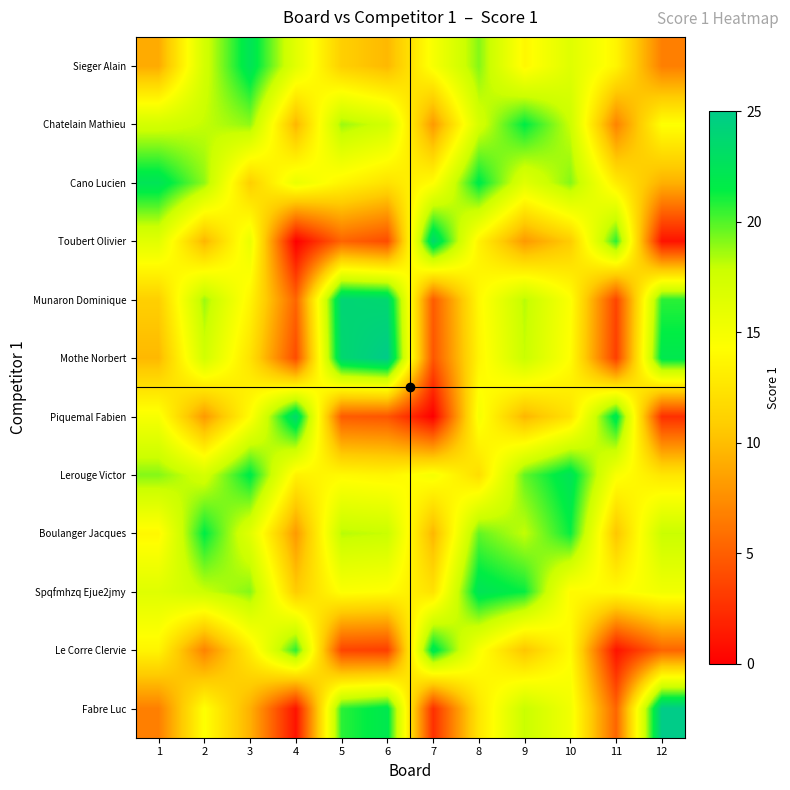

How many series are shown in this chart?

12